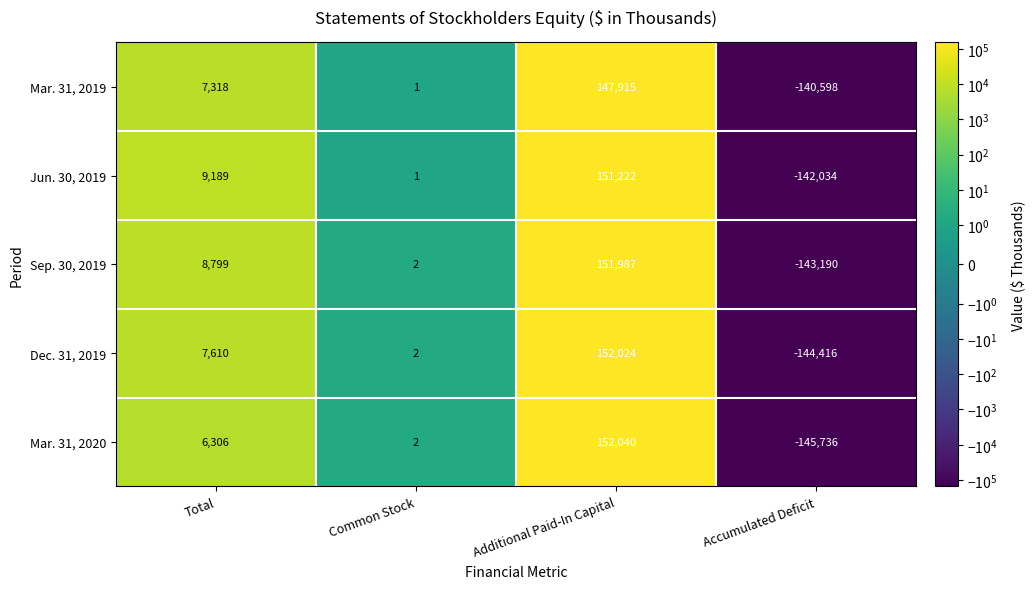

What is the total value across all series at Accumulated Deficit?

-715974